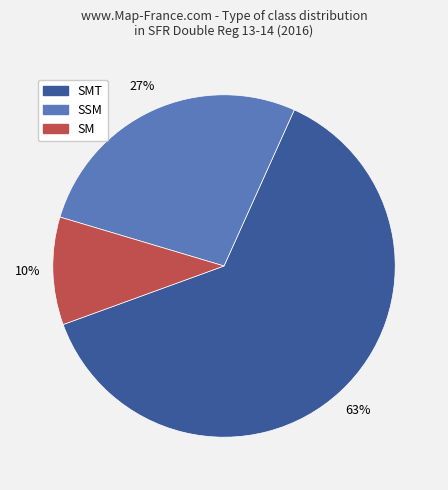

Is there a majority slice in this chart?

Yes